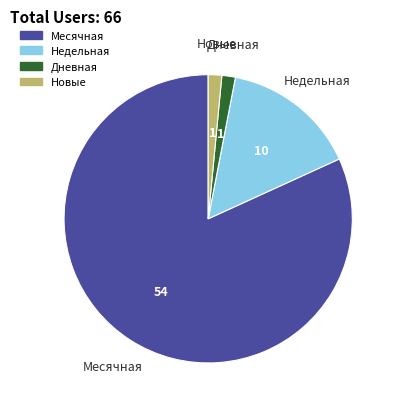

Does any single category account for the majority?

Yes